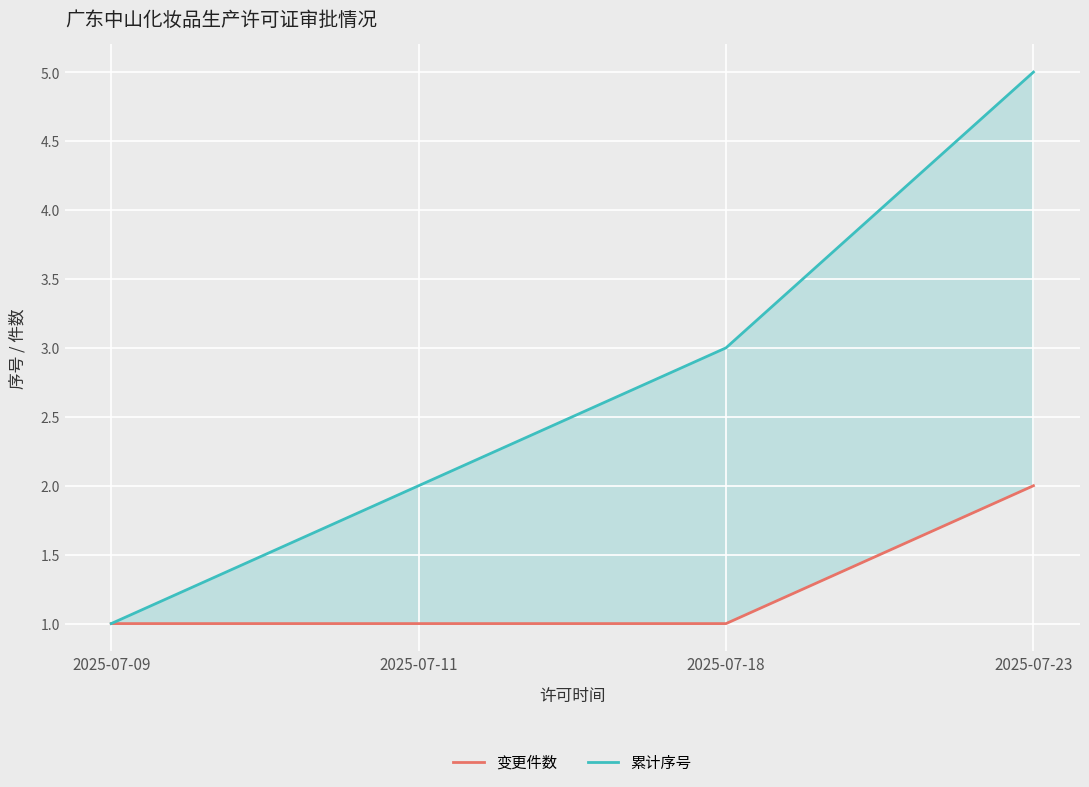

Which category has the highest value across all series?

2025-07-23